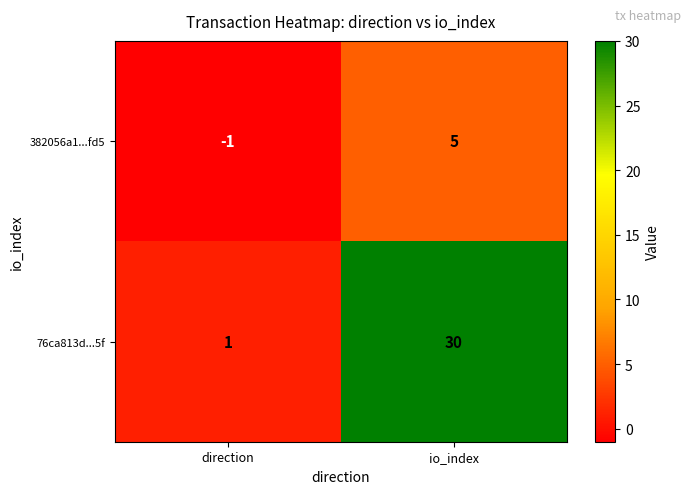

Which series has the largest total across all categories?

76ca813d...5f